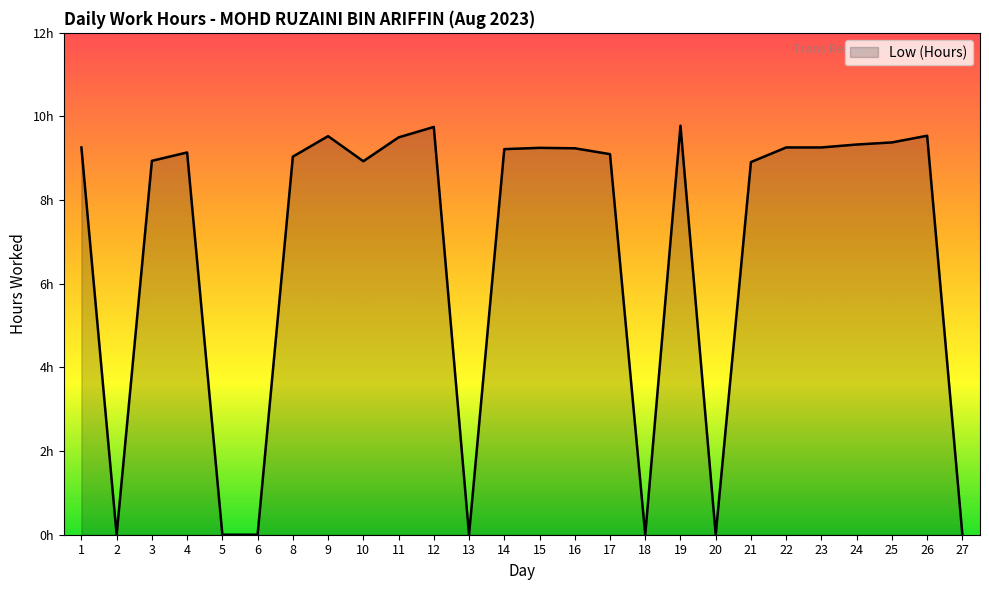

Reading left to right, what are all the values shown in this chart?

1=9.3	2=0.0	3=8.9	4=9.1	5=0.0	6=0.0	8=9.0	9=9.5	10=8.9	11=9.5	12=9.8	13=0.0	14=9.2	15=9.2	16=9.2	17=9.1	18=0.0	19=9.8	20=0.0	21=8.9	22=9.3	23=9.3	24=9.3	25=9.4	26=9.5	27=0.0